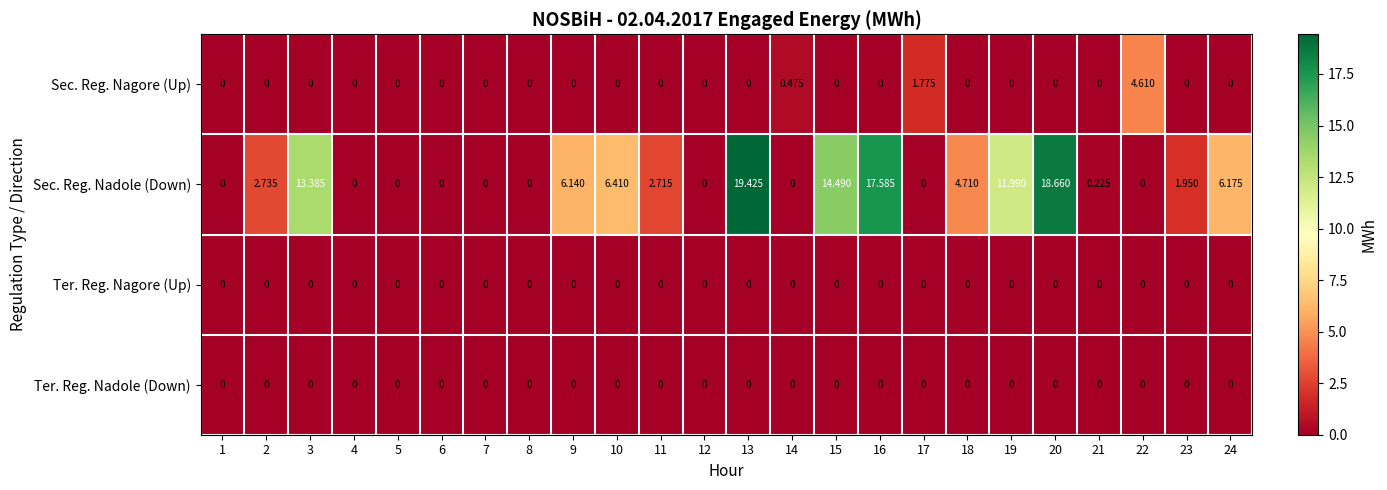

Between 4 and 15, which series saw the biggest shift?

Sec. Reg. Nadole (Down)